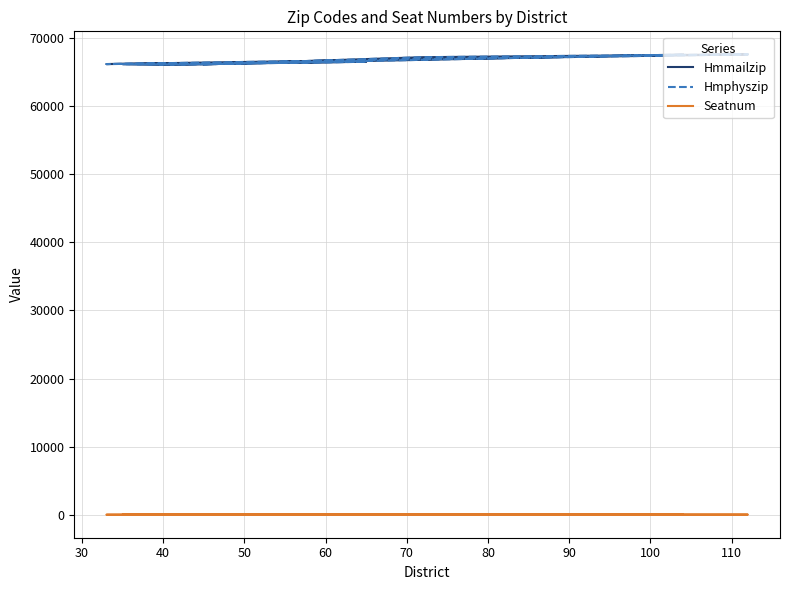

True or false: Hmmailzip and Seatnum intersect in this chart.

False